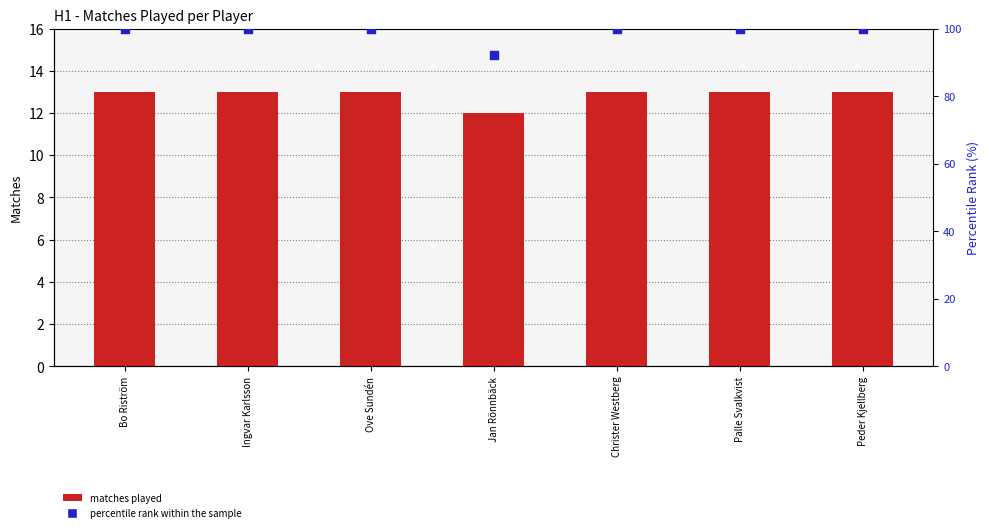

What are all the series names shown in the legend?

matches played, percentile rank within the sample